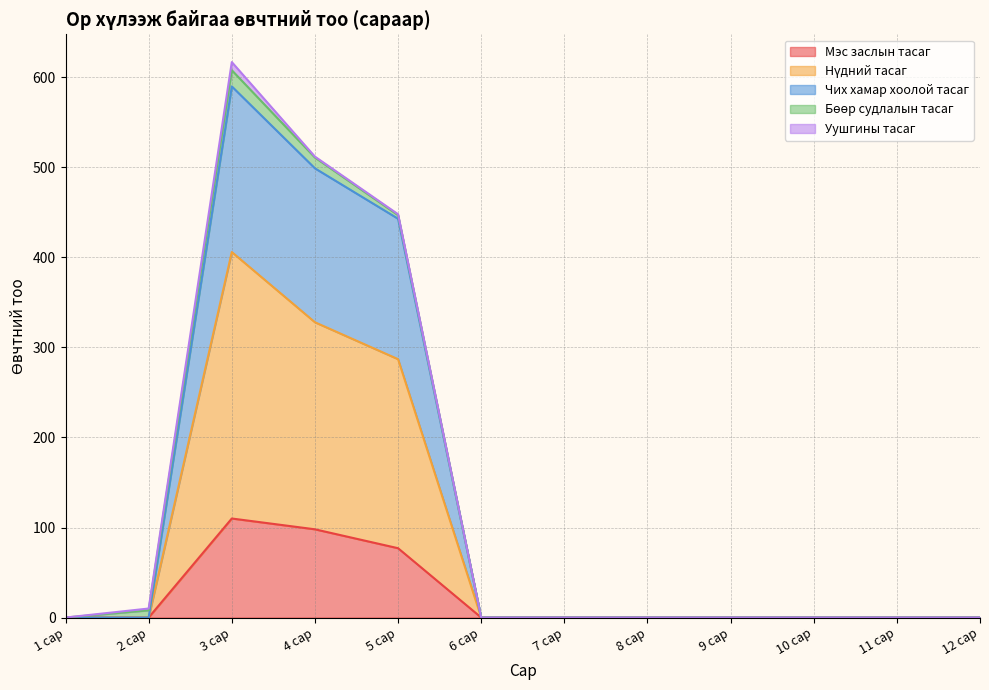

At which category is the sum across all series the highest?

3 сар